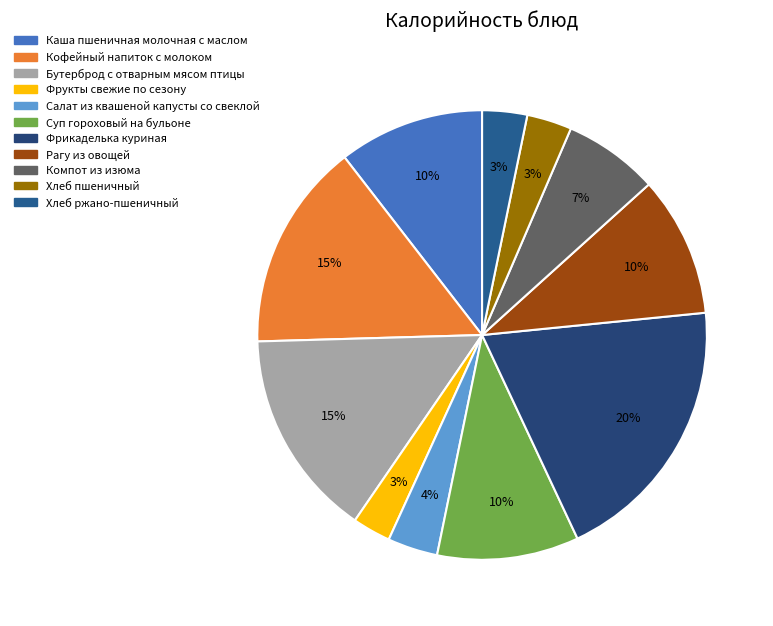

Is it true that Рагу из овощей is 5% of the pie?

False